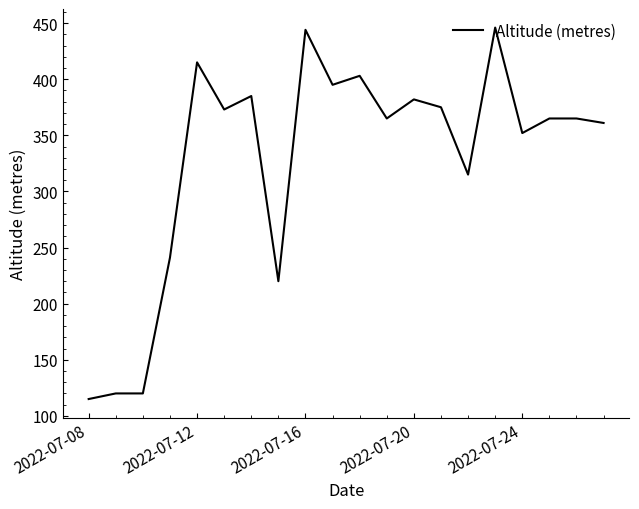

True or false: there are more than 2 points higher than both neighbors.

True